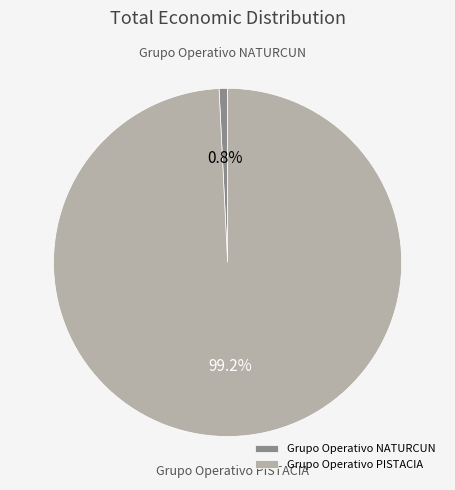

Count the number of slices in the pie.

2